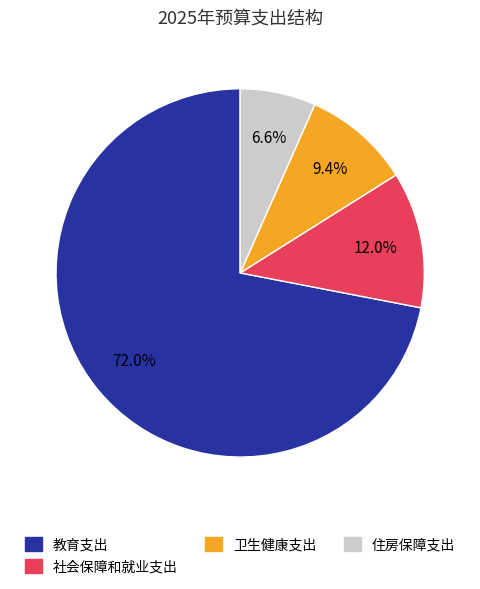

To the nearest percent, what is the difference between the largest and smallest slice percentages?

65%